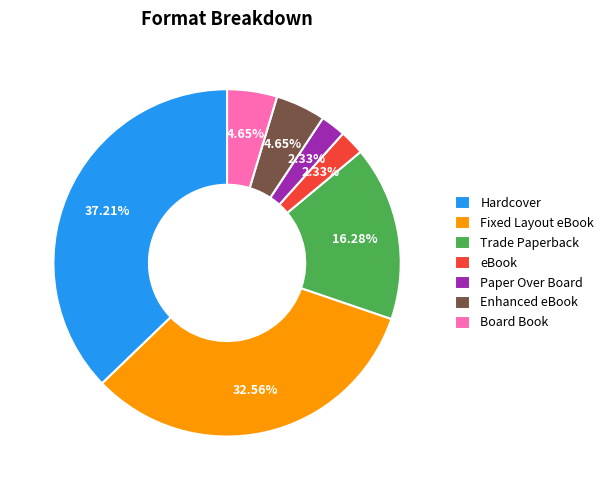

To the nearest percent, what is the difference between the Trade Paperback and eBook slice percentages?

14%